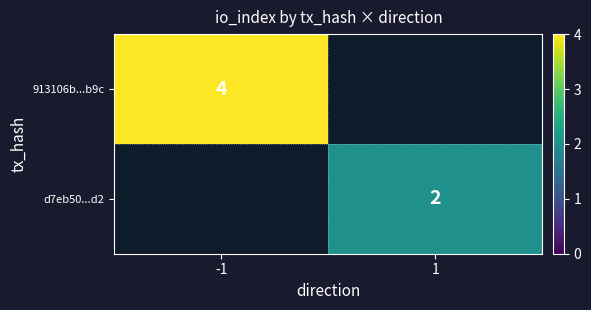

True or false: 913106b...b9c has a value of 7 at -1.

False